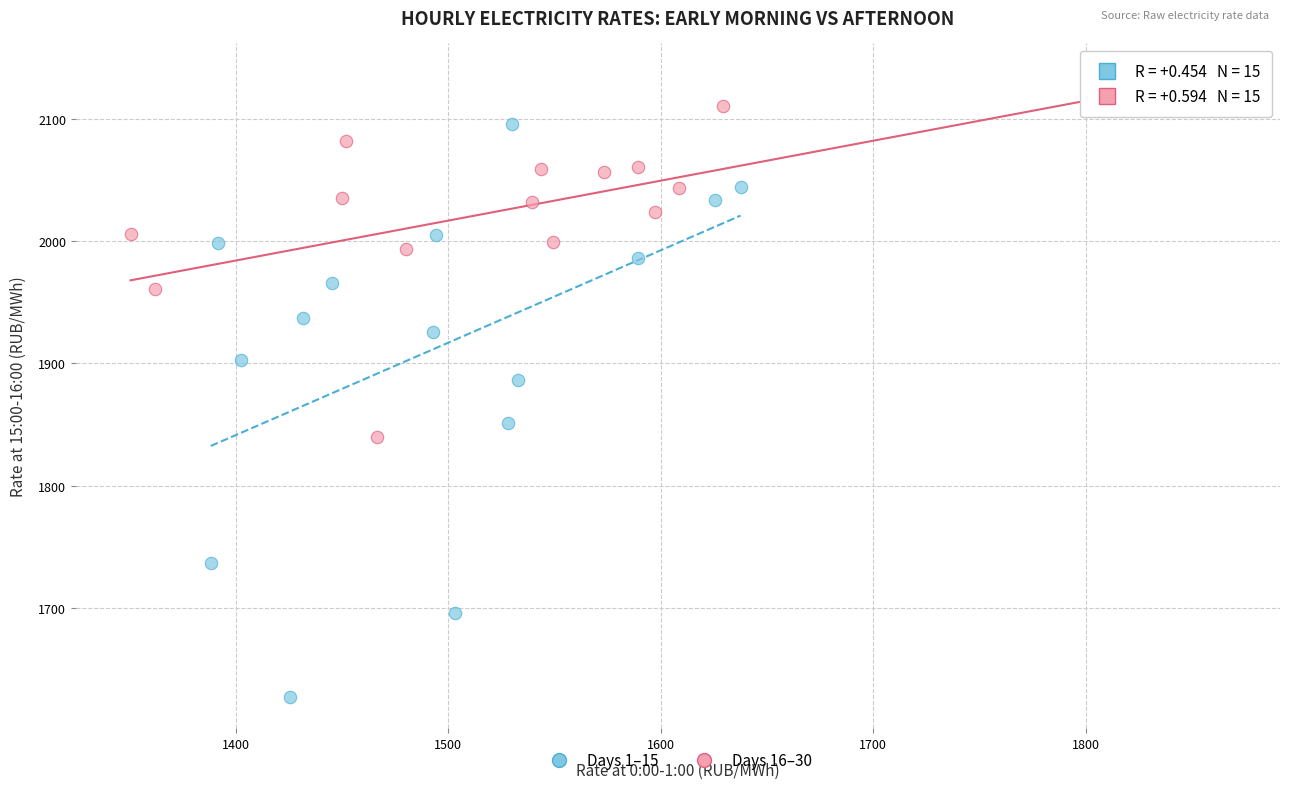

Which series contains the lowest Y value?

Days 1–15